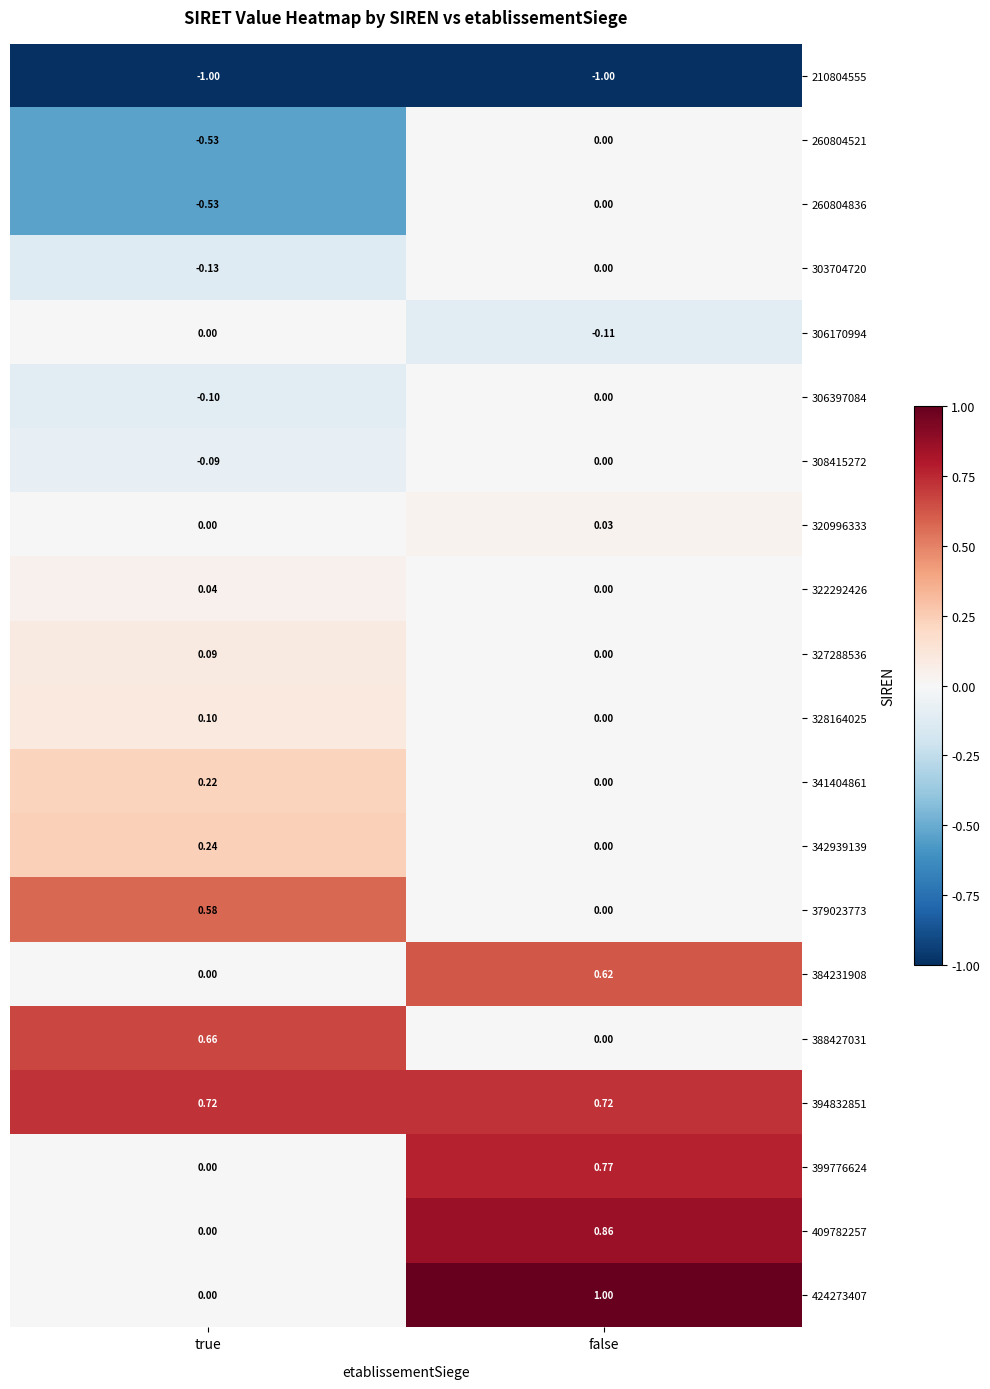

Which label corresponds to the largest value in the chart?

false